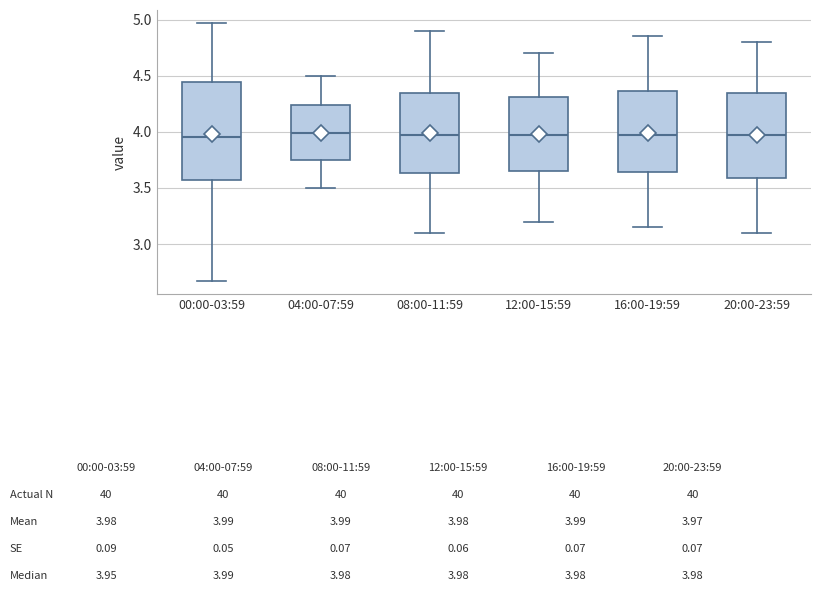

Comparing the boxes themselves (not the whiskers), which one is the tallest?

00:00-03:59